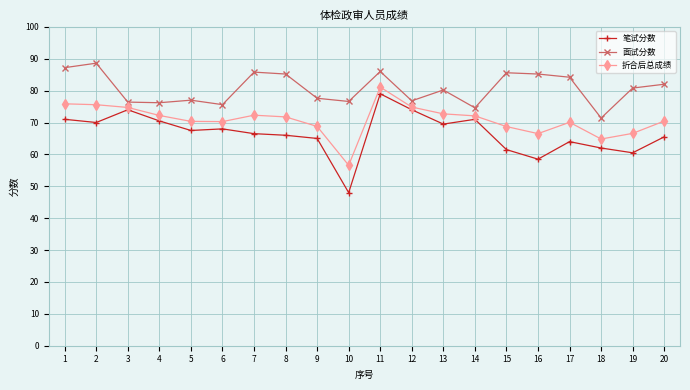

At which label does 折合后总成绩 reach its minimum?

10